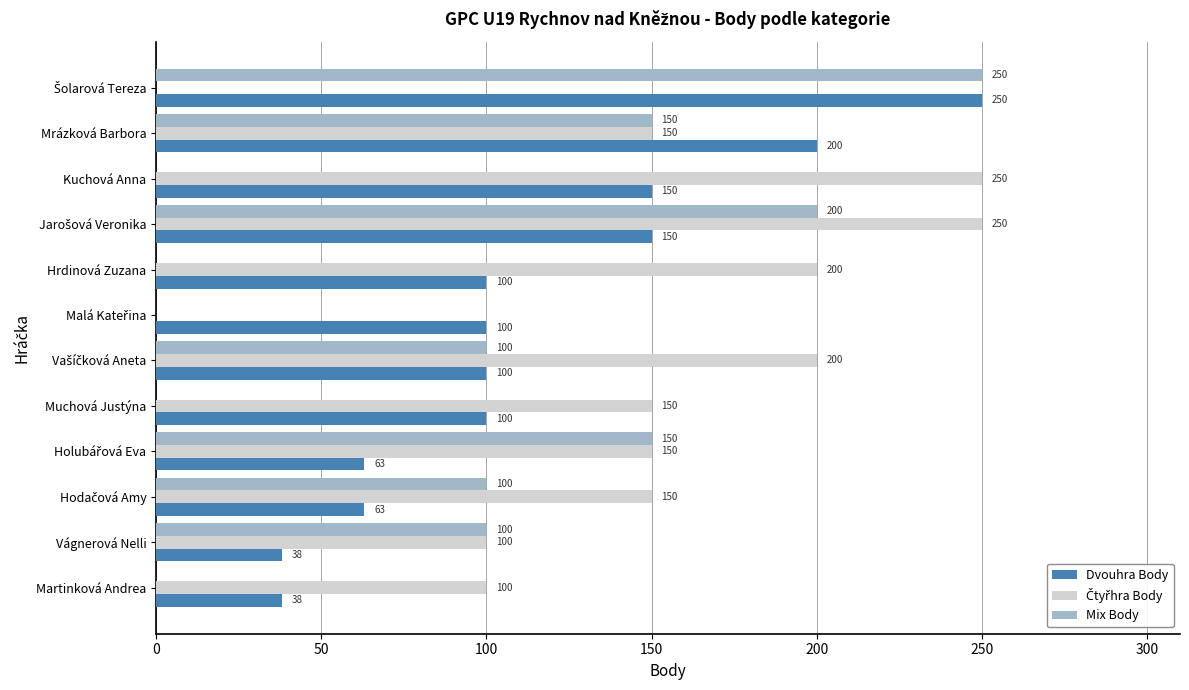

What is the total value across all series at Mrázková Barbora?

500